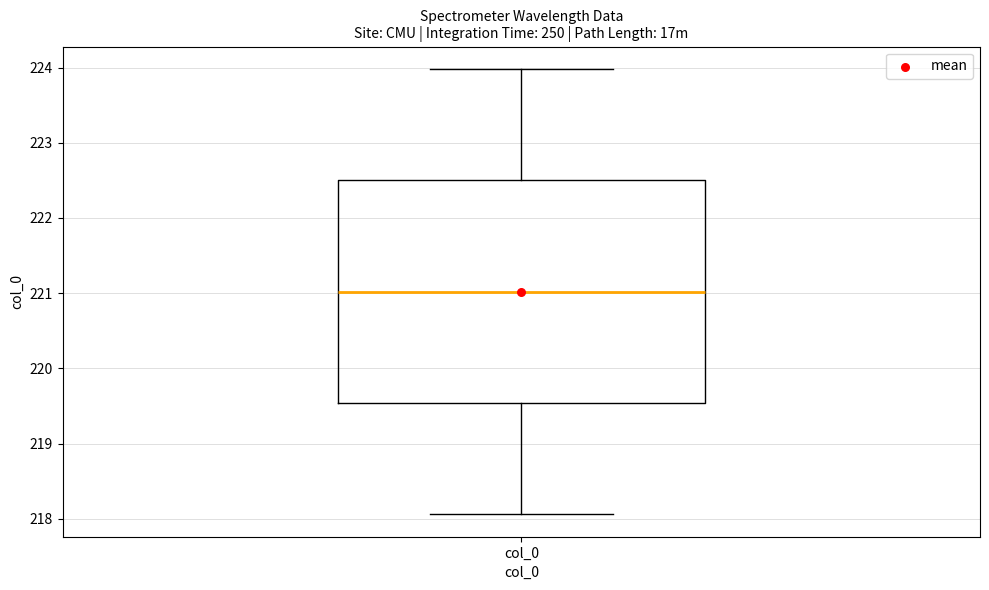

Transcribe this box plot: give where the median line is, the range the box spans, and where the two whiskers end, as read against the y-axis. The values are not printed on the chart, so give them approximately, as read against the axis.

median 221.0, box 219.5 to 222.5, whiskers 218.1 to 224.0